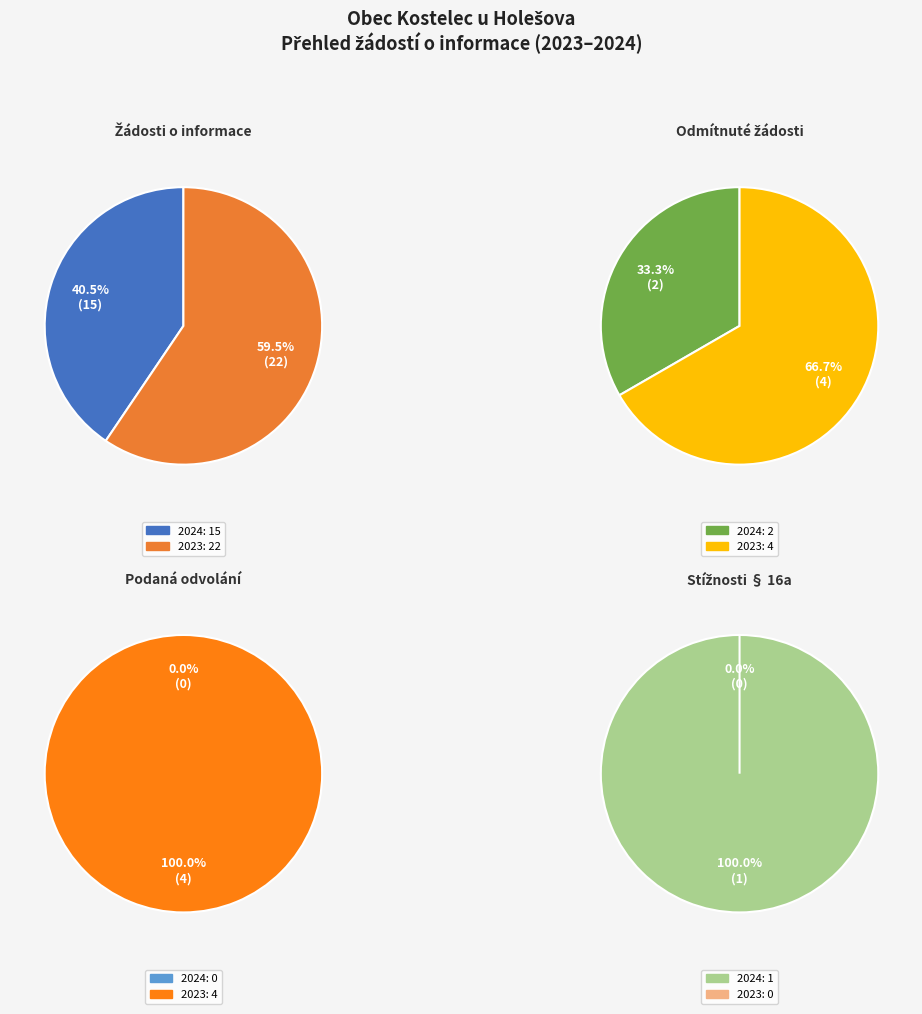

What is the spread (max minus min) of values at 2024?

15